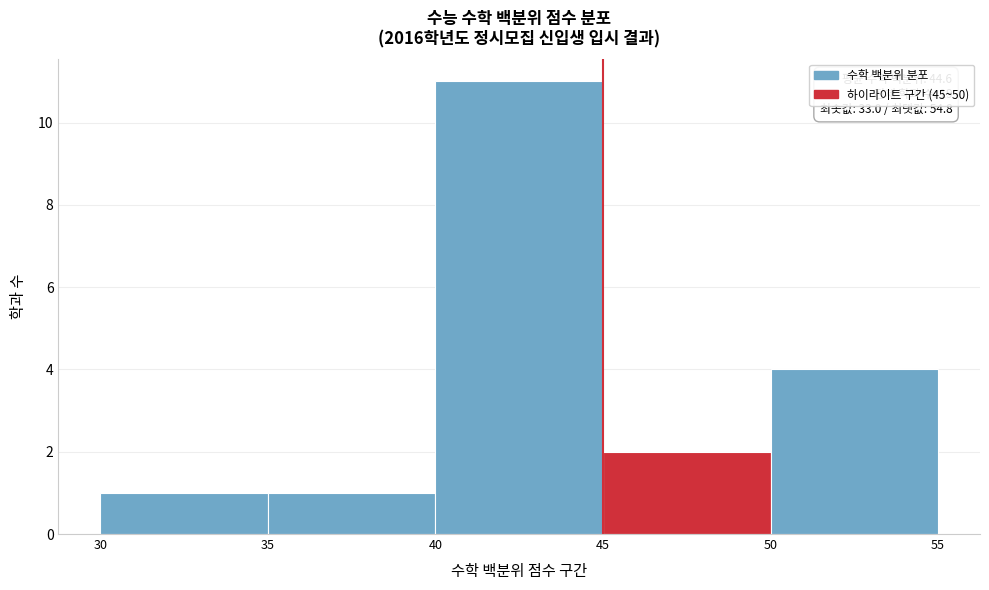

Over which range of the x-axis is the bar tallest?

40 to 45